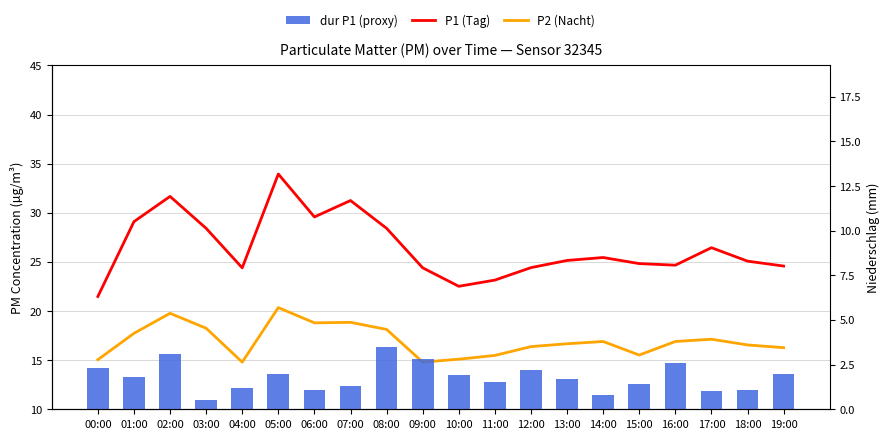

Is it true that dur P1 (proxy) equals 2.6 at 16:00?

True